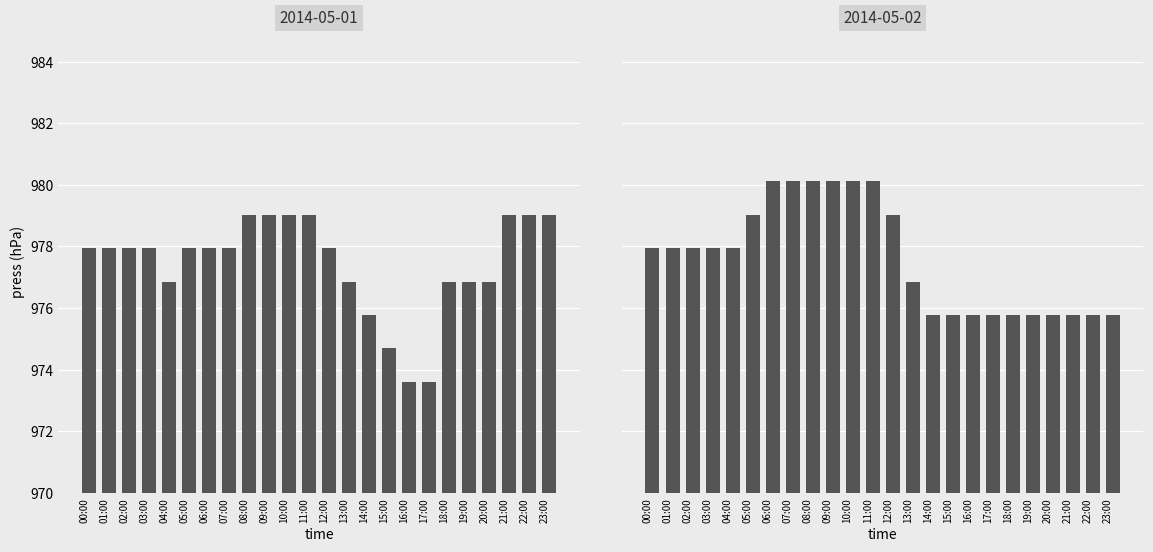

Which category has the highest value in the May 2014 Day2 series?

06:00